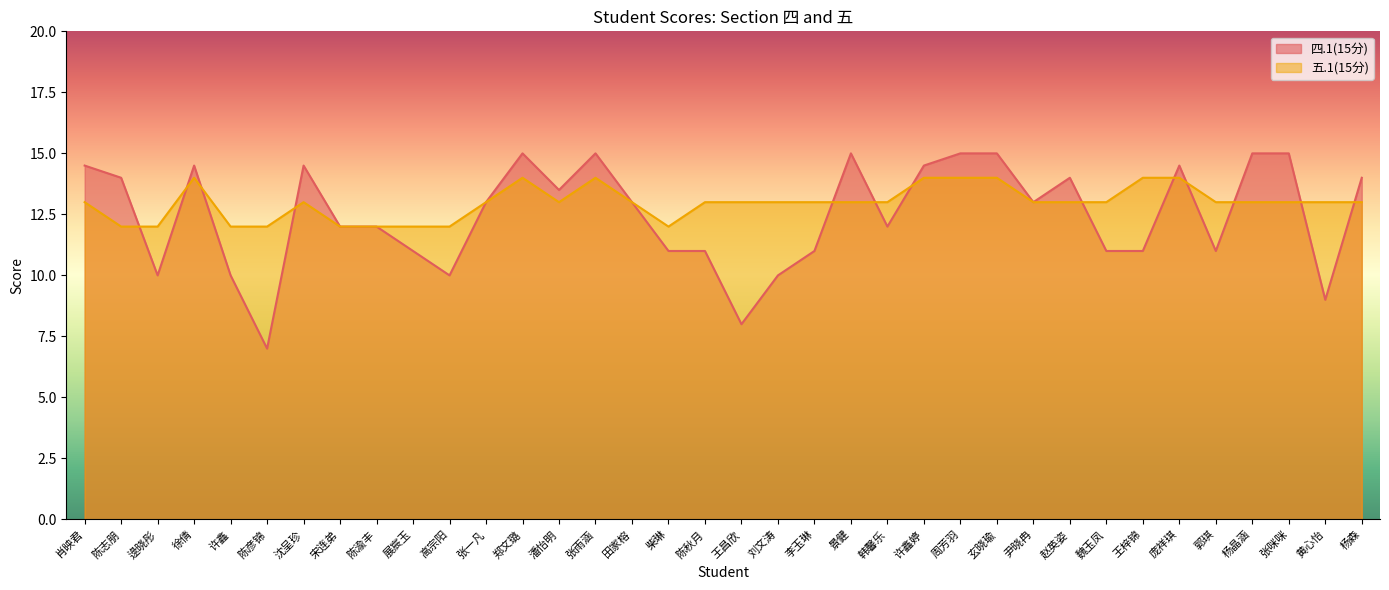

Rank the series by their average value, from lowest to highest.

四.1(15分), 五.1(15分)